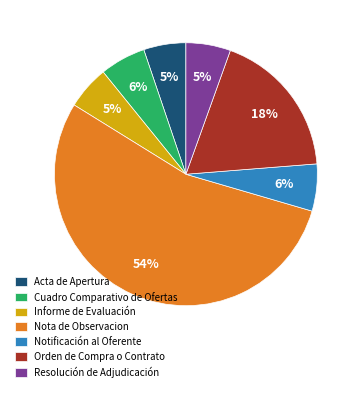

Is it true that Informe de Evaluación is 5% of the pie?

True